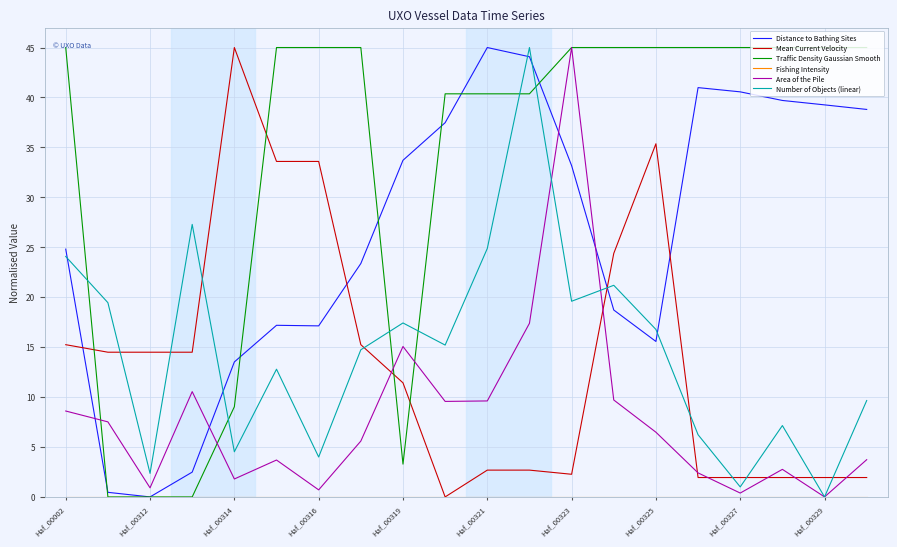

What is the greatest value displayed?

45.0